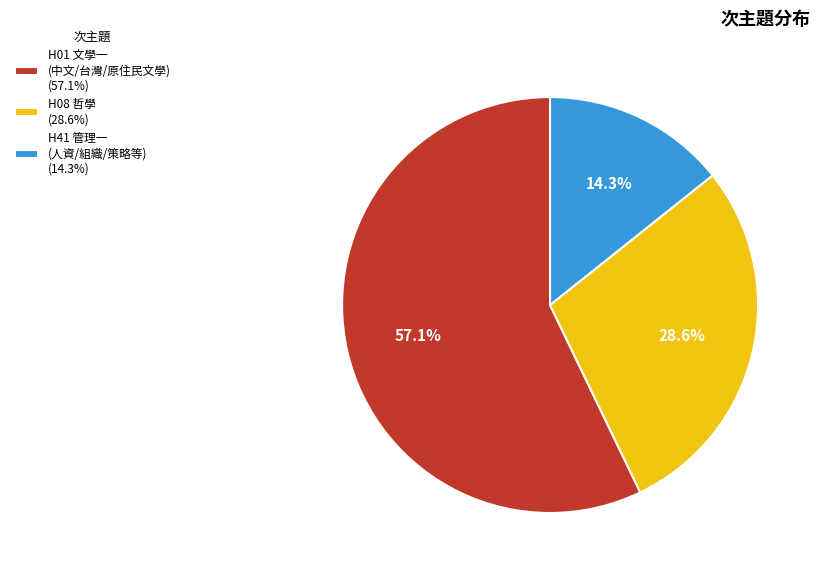

Which category has the biggest portion of the pie?

H01 文學一 (中文/台灣/原住民文學) (57.1%)